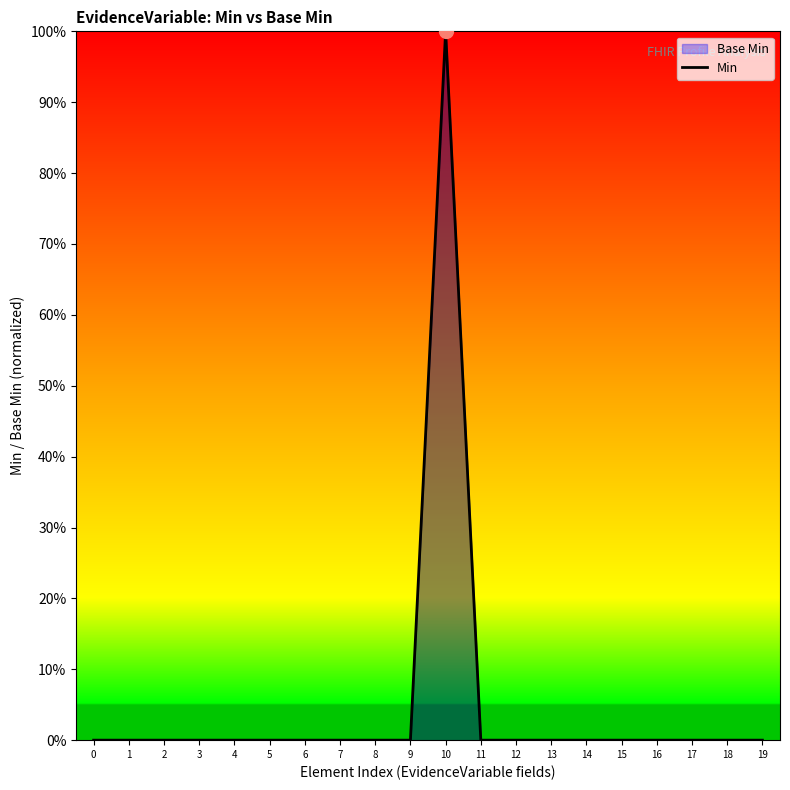

What is the difference between the maximum and minimum values?

1